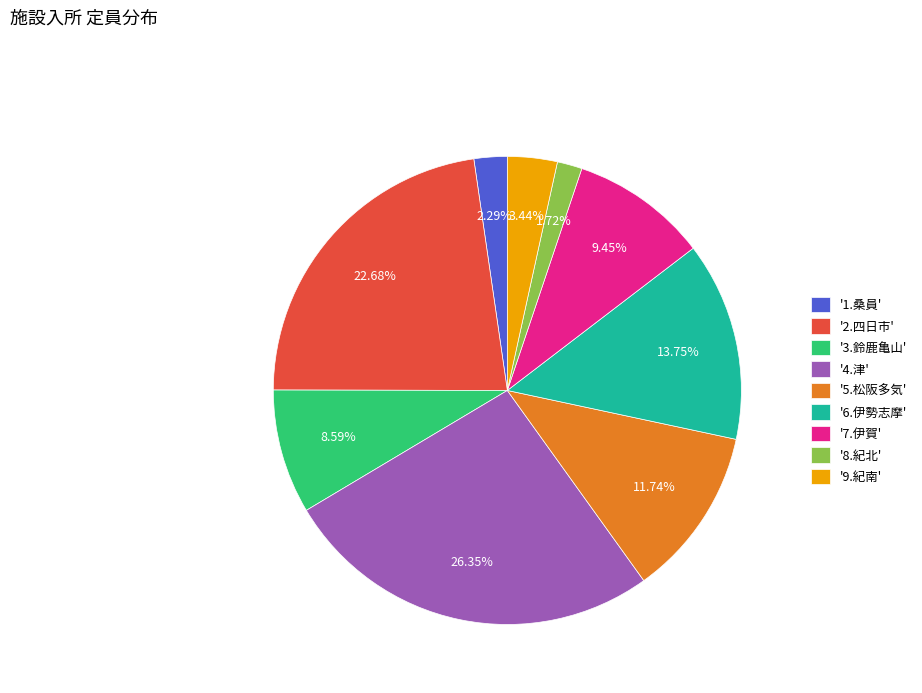

Does any single category account for the majority?

No